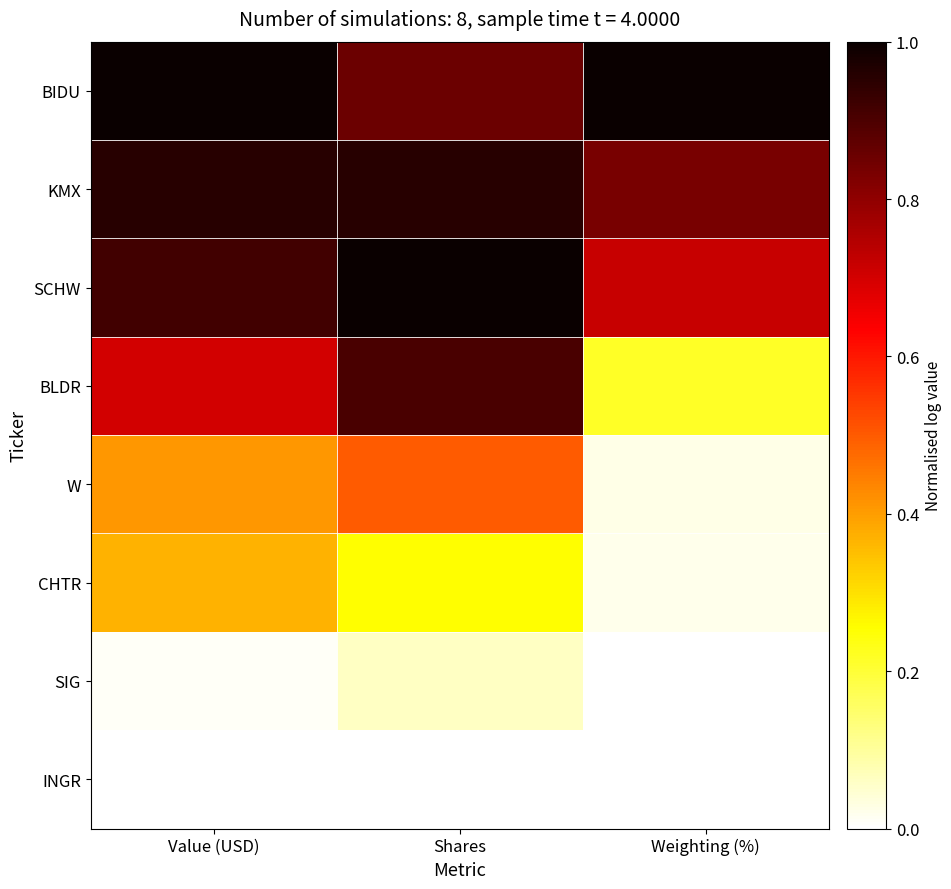

At which category does the chart reach its peak across all series?

Shares